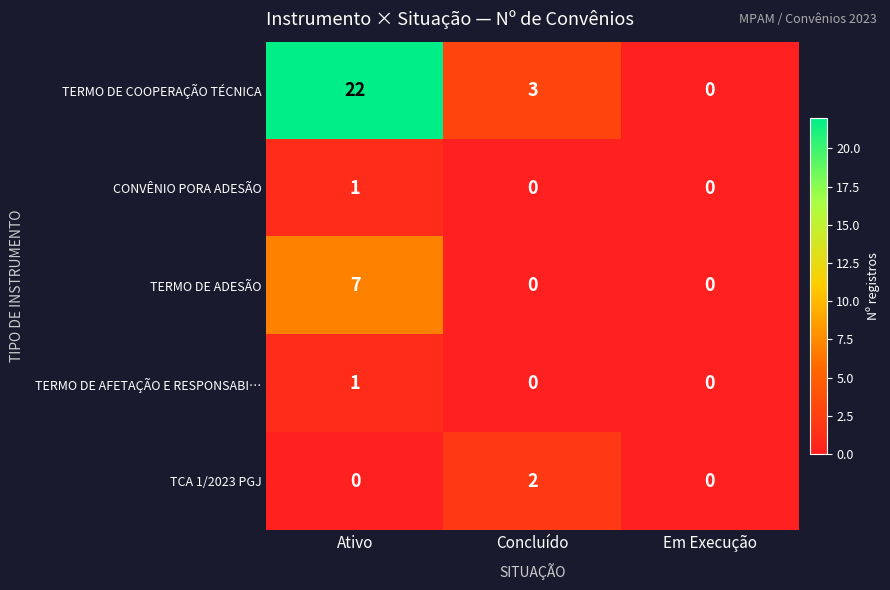

Reading left to right, list all the values displayed in this chart.

TERMO DE COOPERAÇÃO TÉCNICA: 22	3	0
CONVÊNIO PORA ADESÃO: 1	0	0
TERMO DE ADESÃO: 7	0	0
TERMO DE AFETAÇÃO E RESPONSABI…: 1	0	0
TCA 1/2023 PGJ: 0	2	0